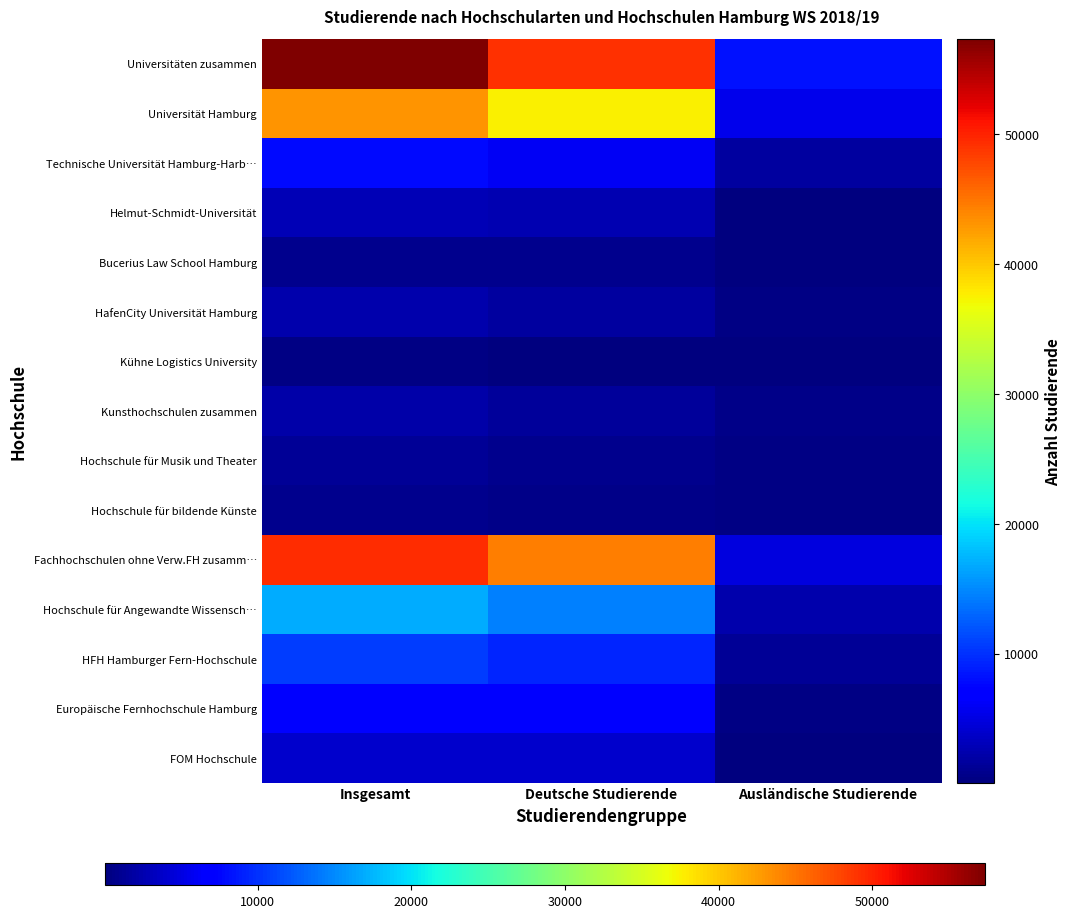

Reading left to right, extract all data points from this chart.

Universitäten zusammen: Insgesamt=57330	Deutsche Studierende=49167	Ausländische Studierende=8163
Universität Hamburg: Insgesamt=43212	Deutsche Studierende=37599	Ausländische Studierende=5610
Technische Universität Hamburg-Harb…: Insgesamt=7812	Deutsche Studierende=6003	Ausländische Studierende=1809
Helmut-Schmidt-Universität: Insgesamt=2775	Deutsche Studierende=2676	Ausländische Studierende=99
Bucerius Law School Hamburg: Insgesamt=909	Deutsche Studierende=855	Ausländische Studierende=57
HafenCity Universität Hamburg: Insgesamt=2322	Deutsche Studierende=1845	Ausländische Studierende=477
Kühne Logistics University: Insgesamt=300	Deutsche Studierende=192	Ausländische Studierende=111
Kunsthochschulen zusammen: Insgesamt=2187	Deutsche Studierende=1491	Ausländische Studierende=696
Hochschule für Musik und Theater: Insgesamt=1269	Deutsche Studierende=861	Ausländische Studierende=408
Hochschule für bildende Künste: Insgesamt=918	Deutsche Studierende=630	Ausländische Studierende=288
Fachhochschulen ohne Verw.FH zusamm…: Insgesamt=49395	Deutsche Studierende=44514	Ausländische Studierende=4881
Hochschule für Angewandte Wissensch…: Insgesamt=17055	Deutsche Studierende=14547	Ausländische Studierende=2508
HFH Hamburger Fern-Hochschule: Insgesamt=10587	Deutsche Studierende=9405	Ausländische Studierende=1179
Europäische Fernhochschule Hamburg: Insgesamt=7107	Deutsche Studierende=6762	Ausländische Studierende=345
FOM Hochschule: Insgesamt=4077	Deutsche Studierende=3897	Ausländische Studierende=180